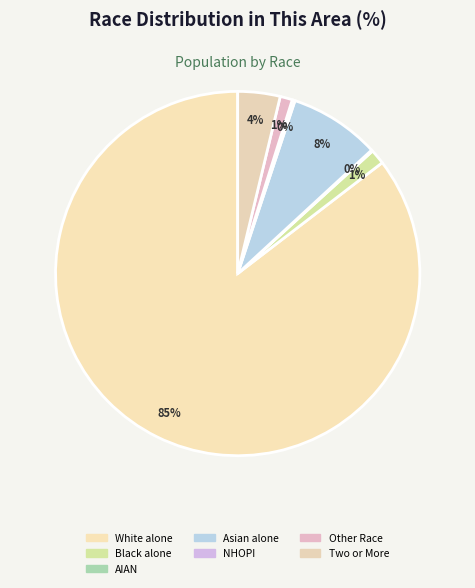

Which slice is the largest?

White alone